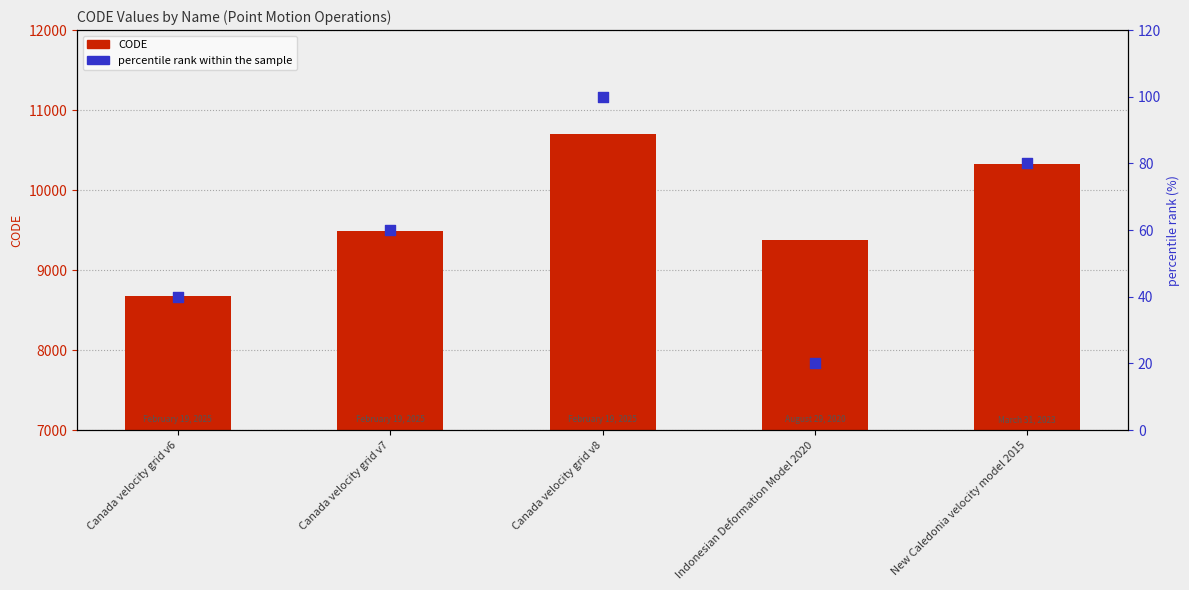

Which series contains the lowest Y value?

percentile rank within the sample